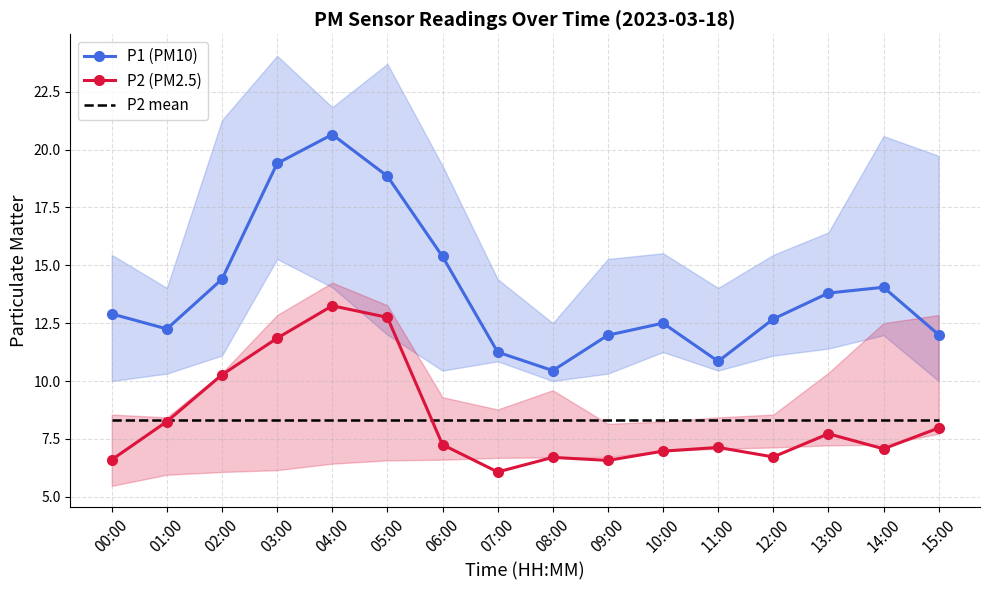

What position from the right is 11:00?

5